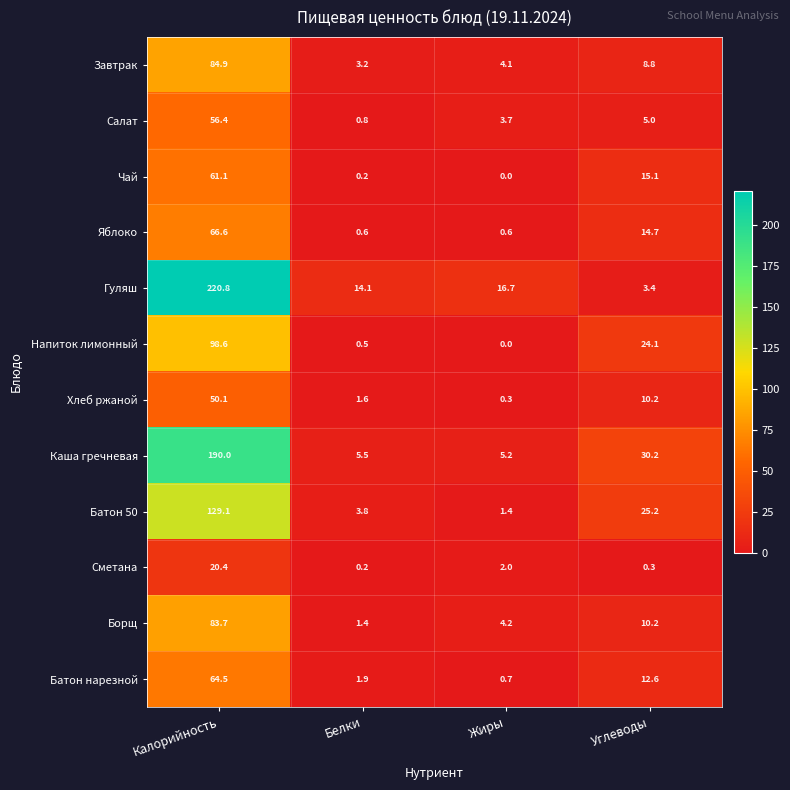

Which category has the highest value across all series?

Калорийность